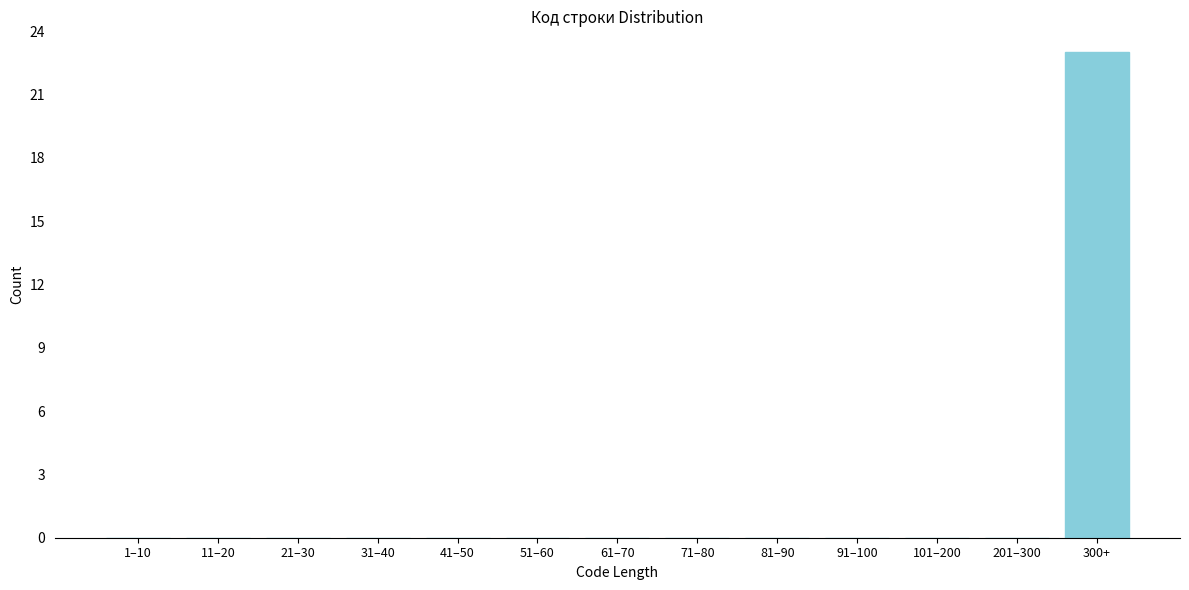

Reading left to right, transcribe all the data shown in this chart.

1–10=0	11–20=0	21–30=0	31–40=0	41–50=0	51–60=0	61–70=0	71–80=0	81–90=0	91–100=0	101–200=0	201–300=0	300+=23